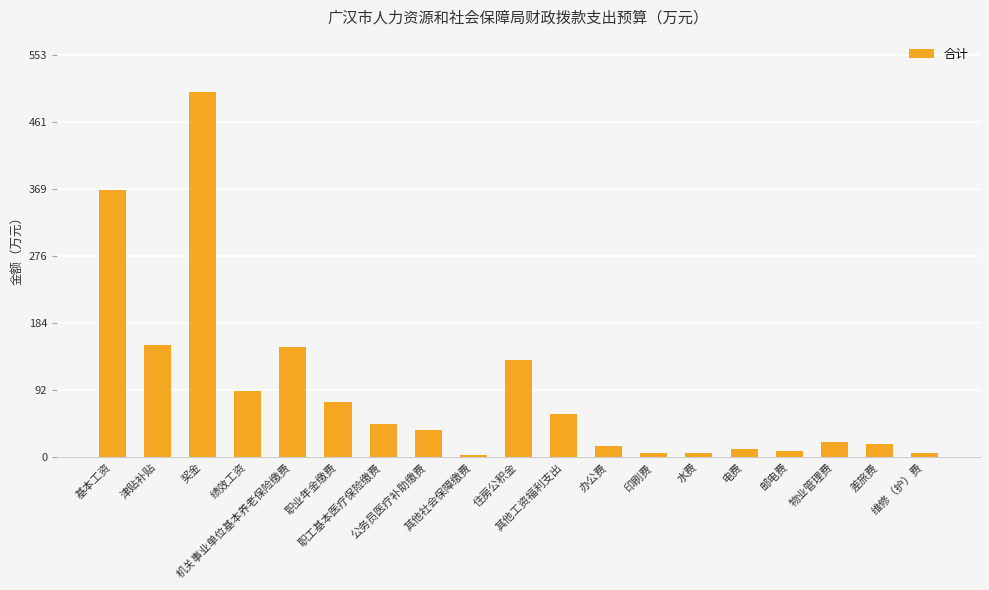

What is the sum of all values?

1717.1